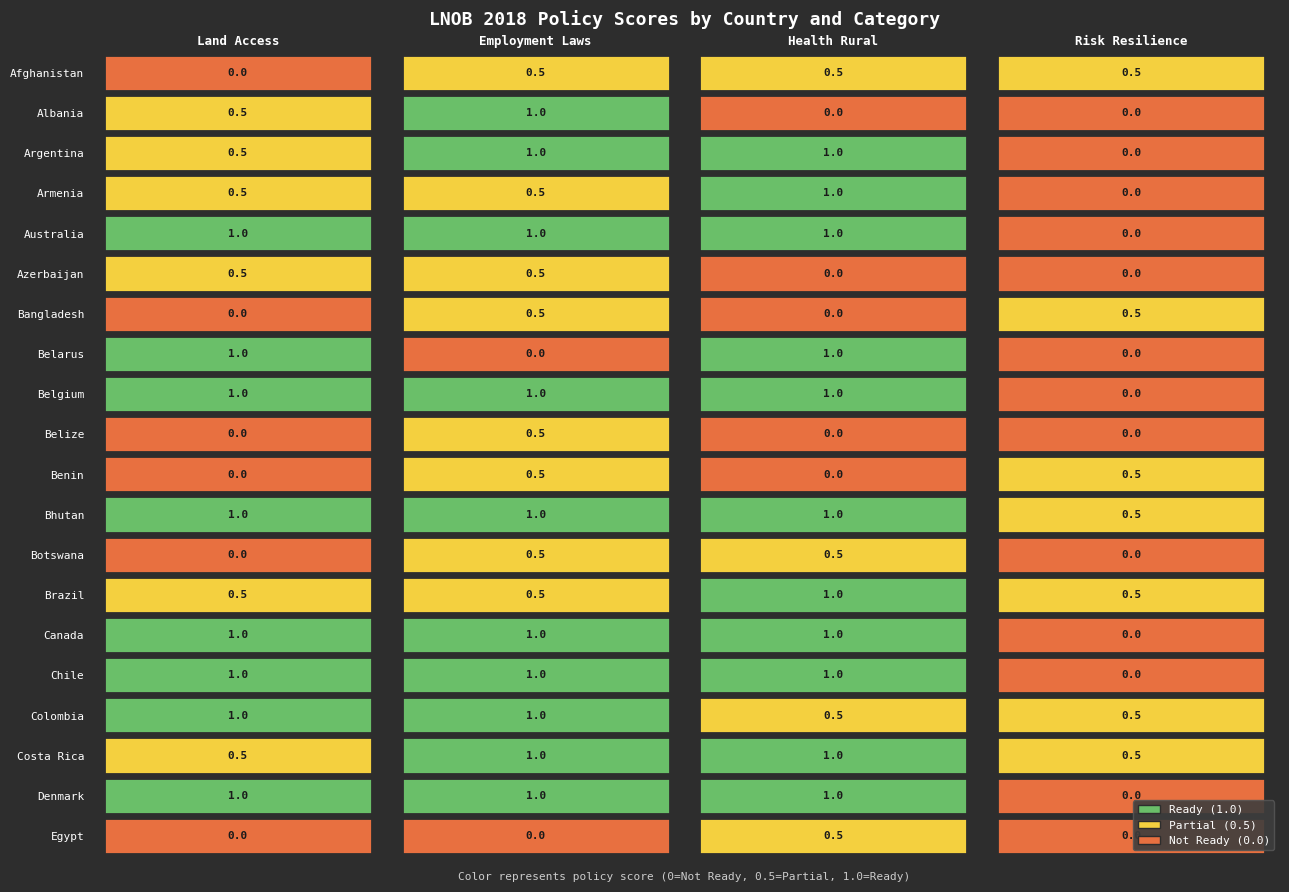

How many values in the Argentina series are below 1?

2